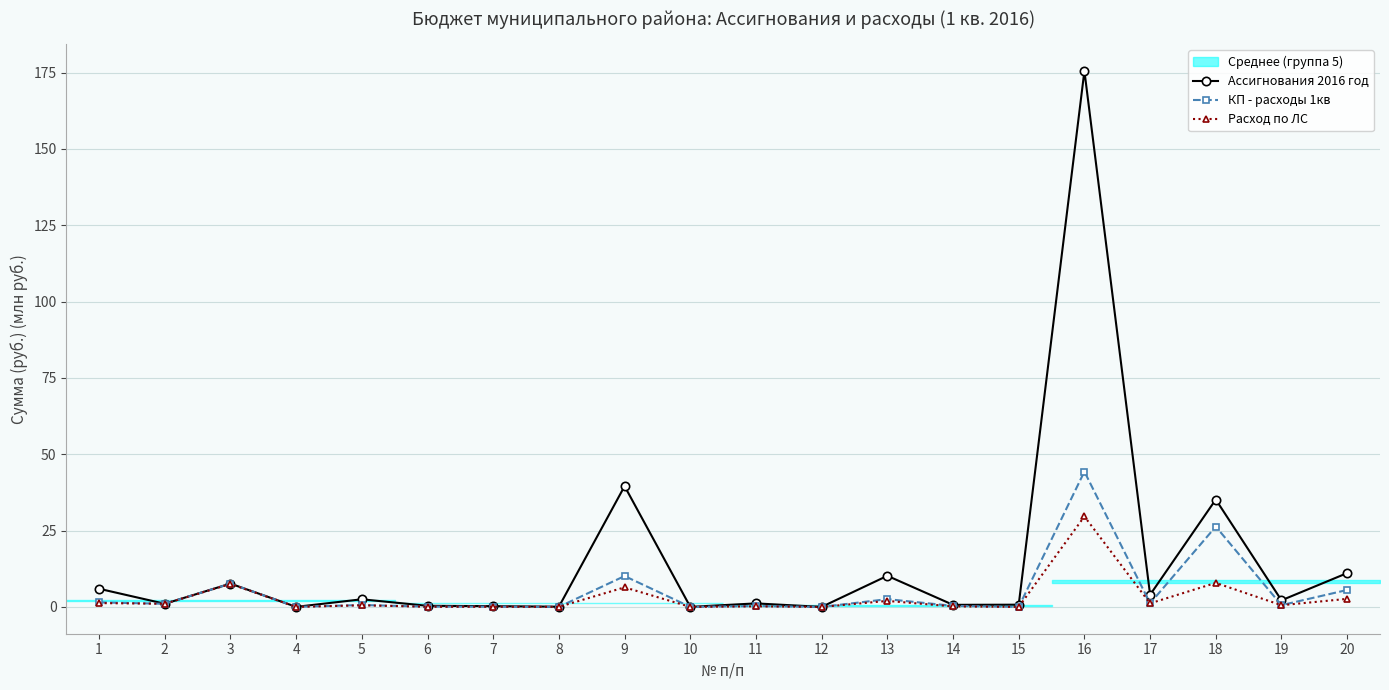

At which category is the sum across all series the highest?

16